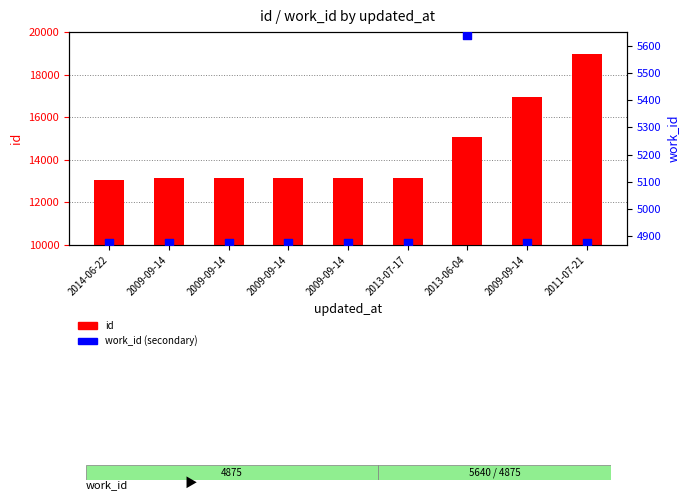

What is the total value across all series at 2013-07-17?

17999